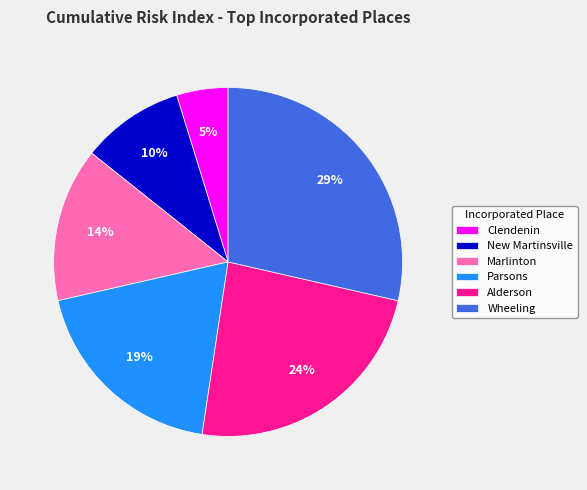

The Alderson slice represents 14% of the pie. True or false?

False